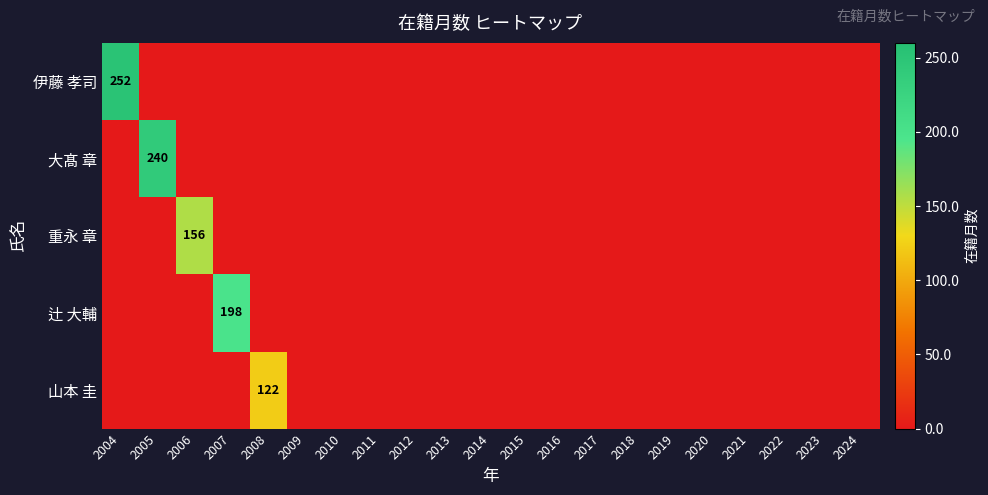

Which label corresponds to the smallest value in the chart?

2005